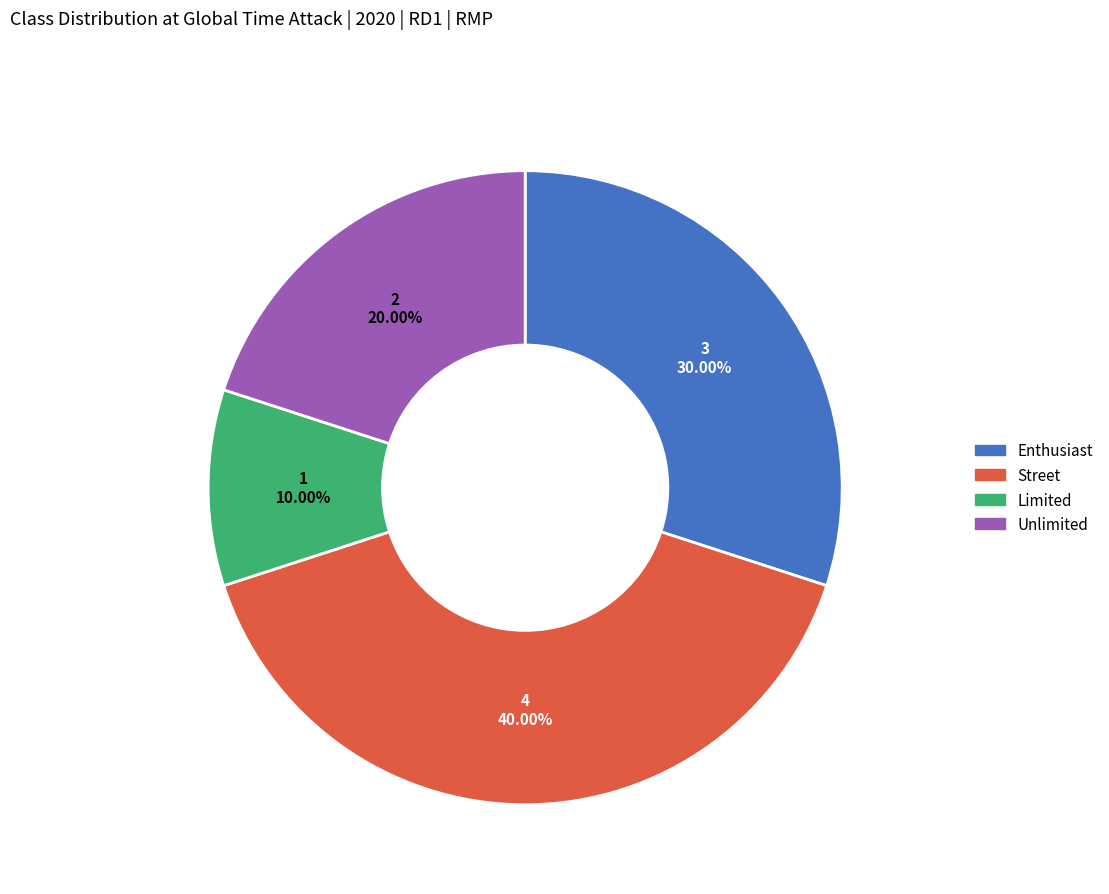

To the nearest percent, what is the average slice percentage?

25%